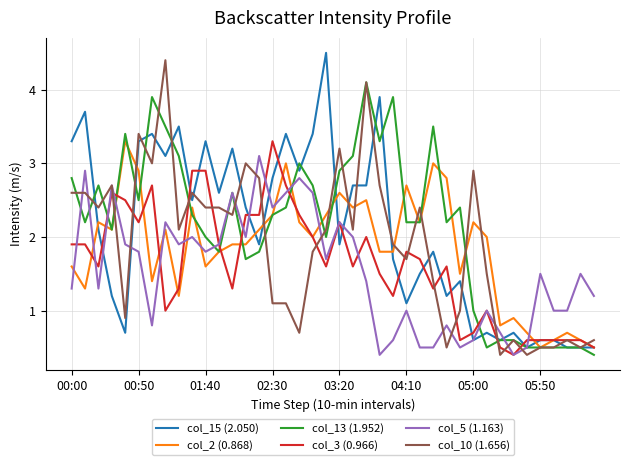

What is the minimum value shown in the chart?

0.4